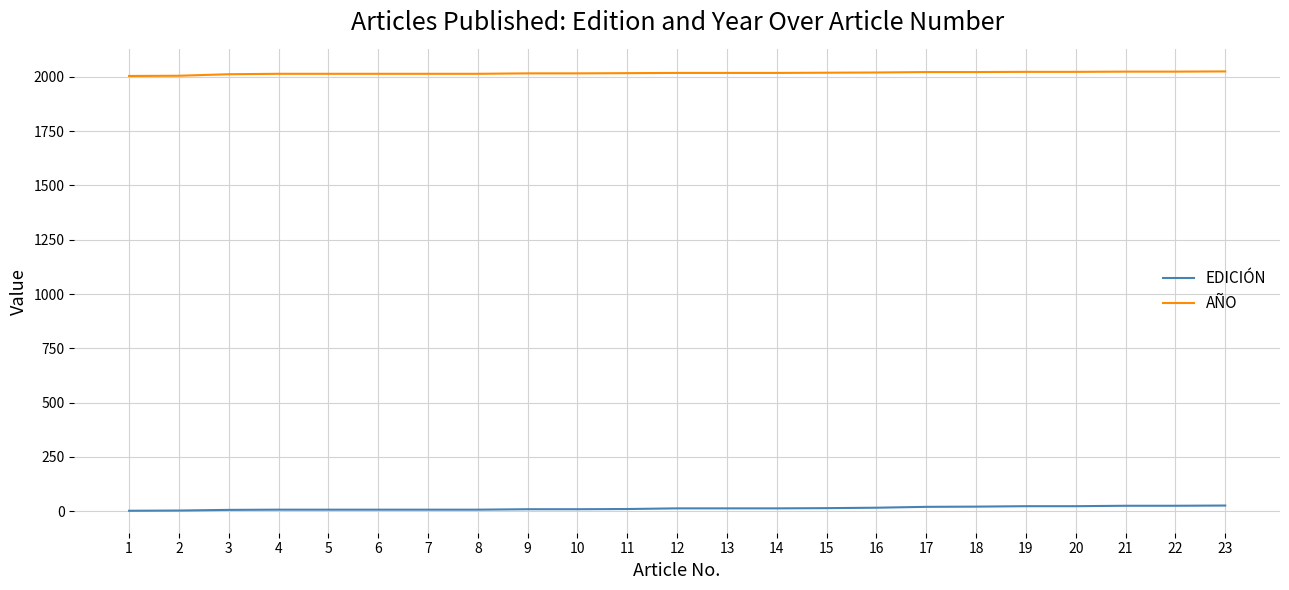

Is the value of EDICIÓN at 6 greater than the value of AÑO at 1?

No